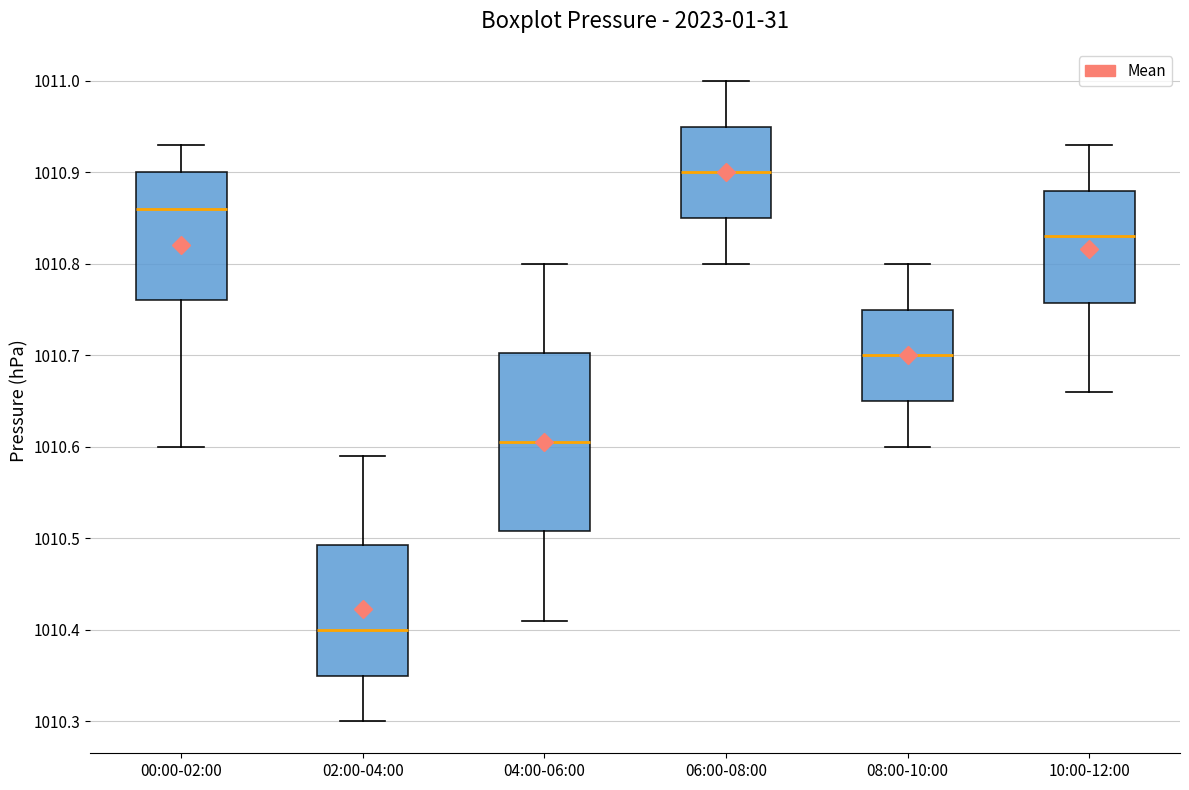

Reading left to right, transcribe this box plot: for each box, give where its median line is, the range the box spans, and where its two whiskers end, as read against the y-axis. The values are not printed on the chart, so give them approximately, as read against the axis.

00:00-02:00: median 1010.86, box 1010.76 to 1010.90, whiskers 1010.60 to 1010.93
02:00-04:00: median 1010.40, box 1010.35 to 1010.49, whiskers 1010.30 to 1010.59
04:00-06:00: median 1010.61, box 1010.51 to 1010.70, whiskers 1010.41 to 1010.80
06:00-08:00: median 1010.90, box 1010.85 to 1010.95, whiskers 1010.80 to 1011.00
08:00-10:00: median 1010.70, box 1010.65 to 1010.75, whiskers 1010.60 to 1010.80
10:00-12:00: median 1010.83, box 1010.76 to 1010.88, whiskers 1010.66 to 1010.93